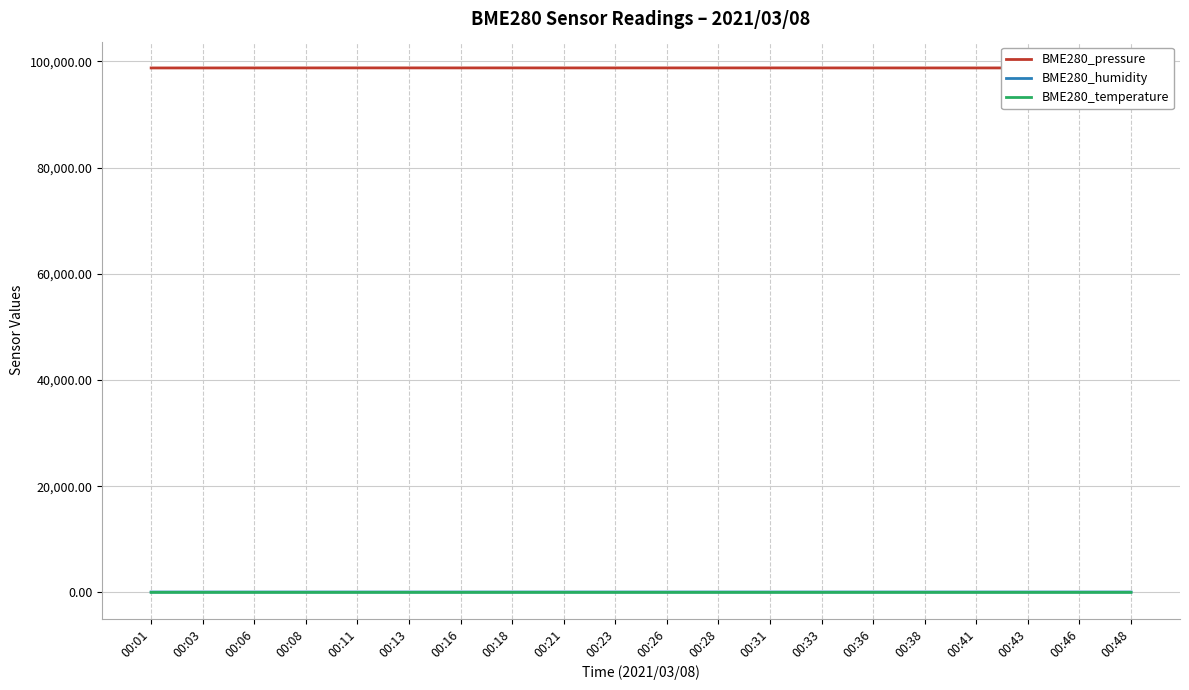

What is the difference between the maximum and minimum values in the BME280_pressure series?

11.8